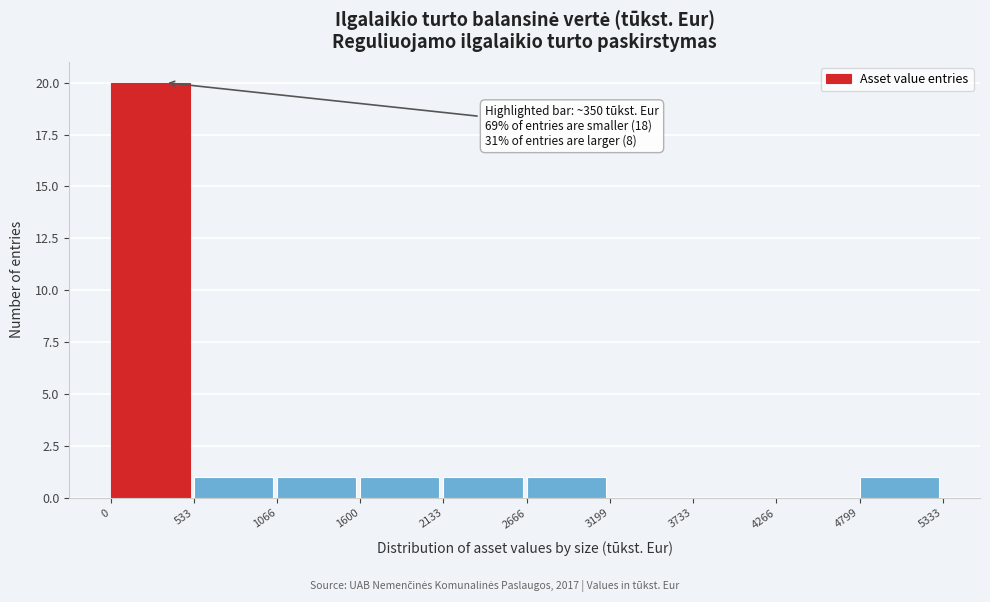

Over which range of the x-axis is the bar tallest?

0 to 533